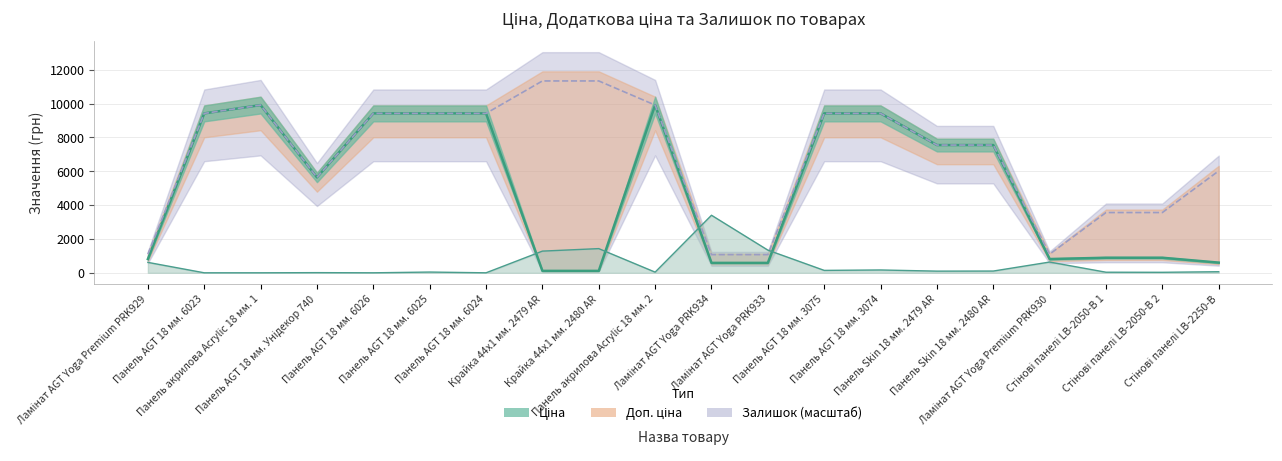

Does the chart have visible grid lines?

Yes